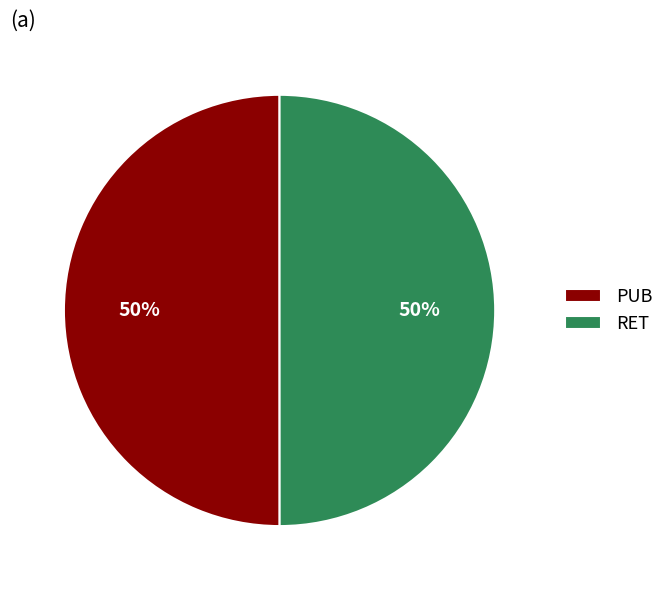

Approximately how many times larger is the value at RET compared to PUB?

1.0